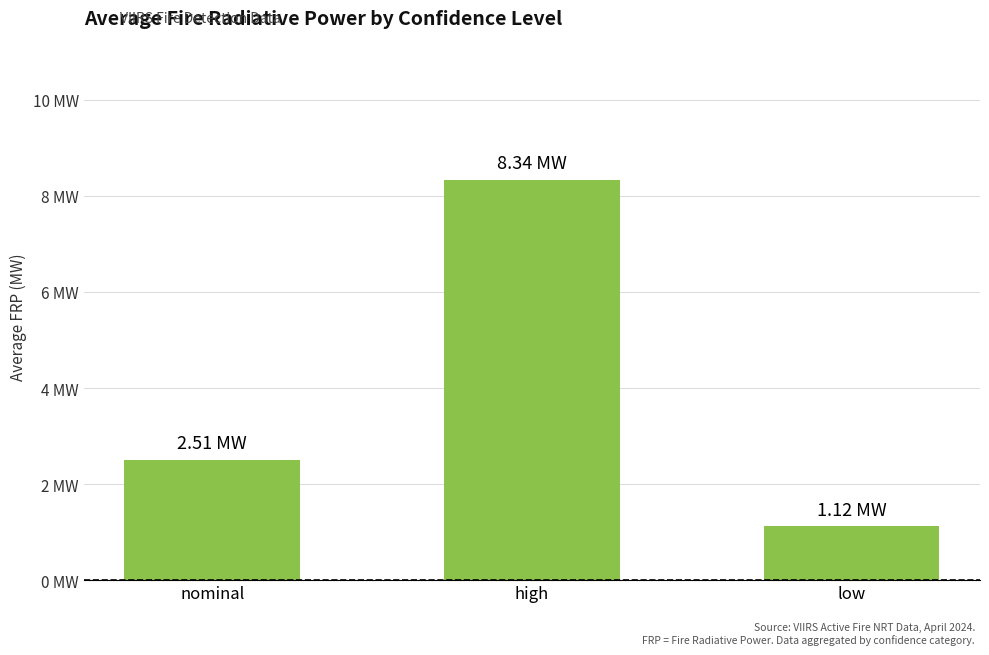

Reading right to left, transcribe all the data shown in this chart.

1.1	8.3	2.5